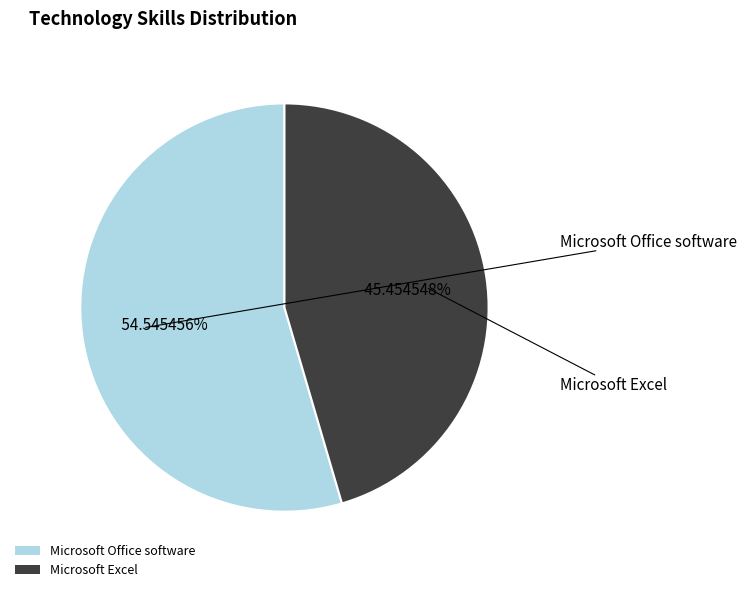

To the nearest percent, what is the combined percentage of Microsoft Office software and Microsoft Excel?

100%